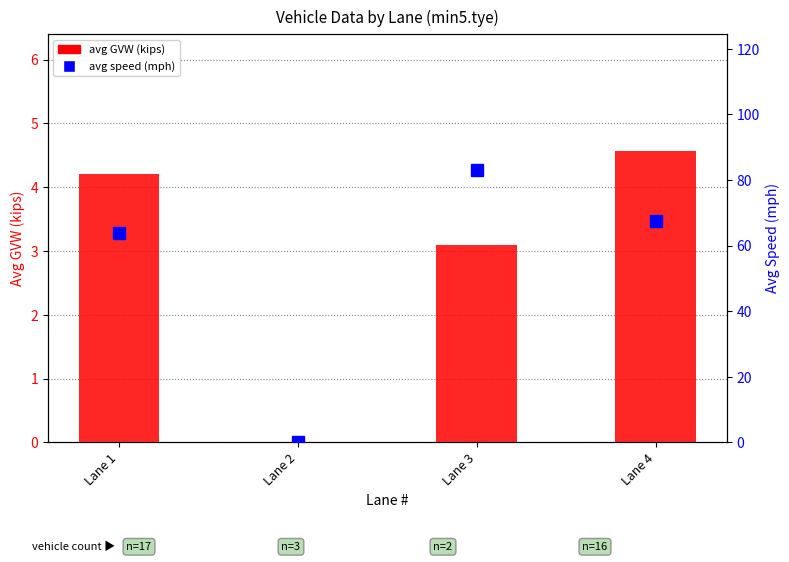

How many values in the avg GVW (kips) series are below 4?

2